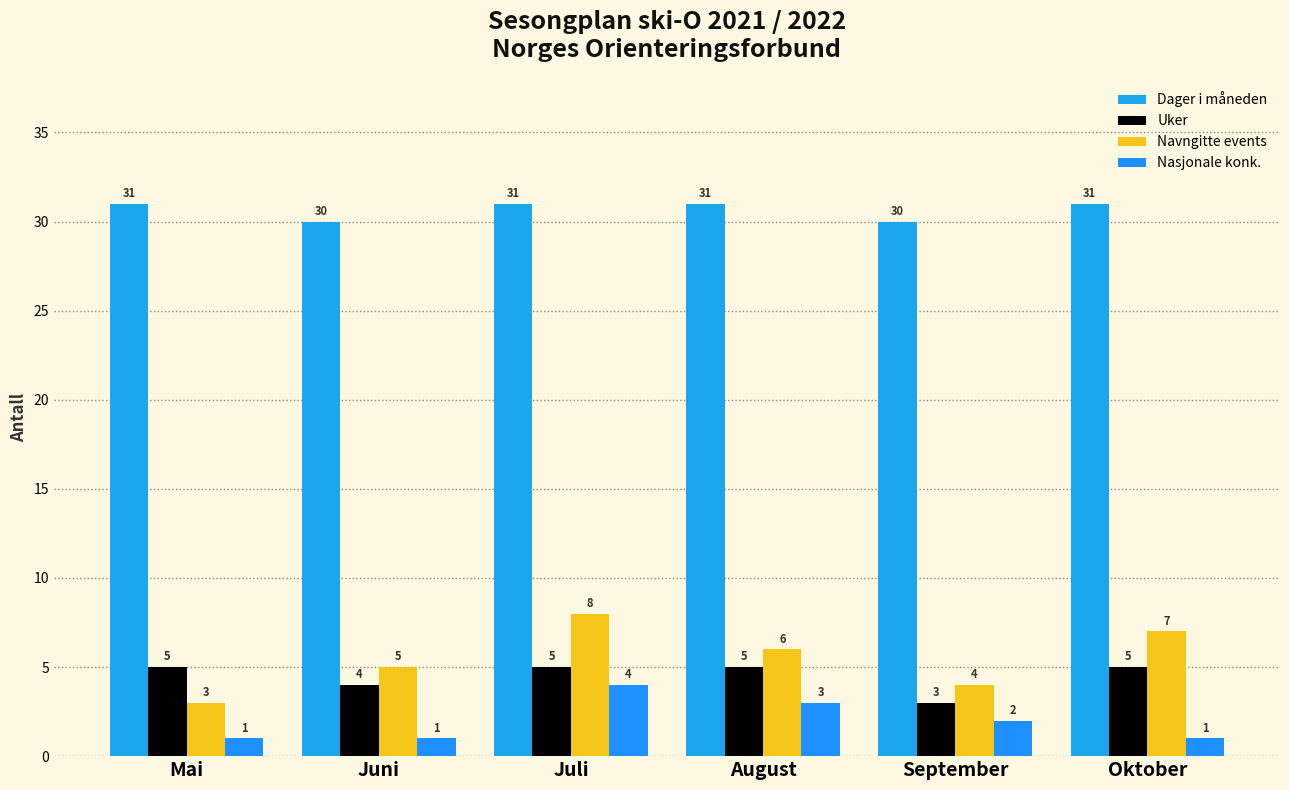

Reading left to right, what are all the values shown in this chart?

Dager i måneden: Mai=31	Juni=30	Juli=31	August=31	September=30	Oktober=31
Uker: Mai=5	Juni=4	Juli=5	August=5	September=3	Oktober=5
Navngitte events: Mai=3	Juni=5	Juli=8	August=6	September=4	Oktober=7
Nasjonale konk.: Mai=1	Juni=1	Juli=4	August=3	September=2	Oktober=1